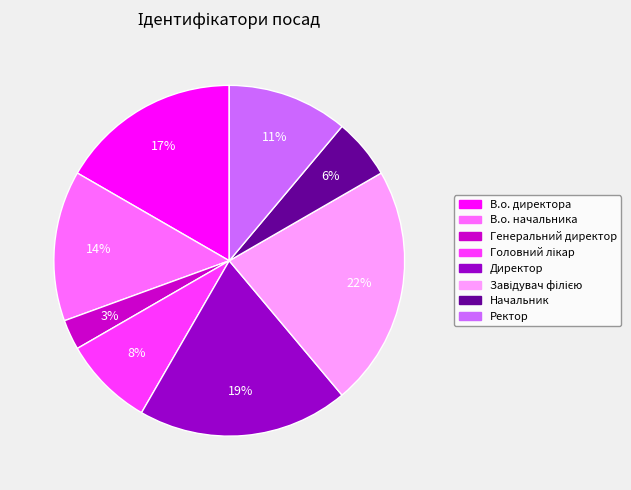

Between Начальник and Генеральний директор, which is larger?

Начальник